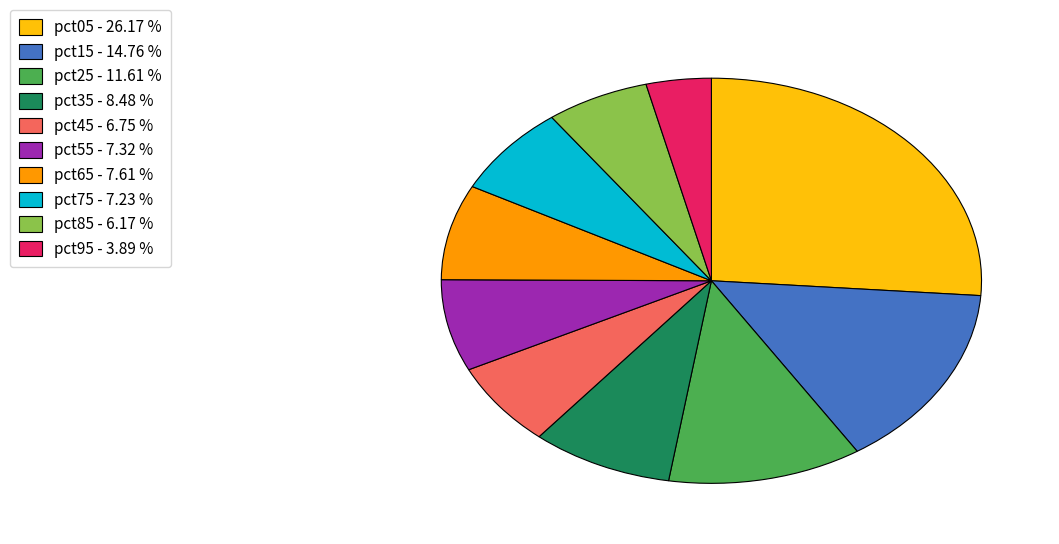

What is the ratio of the value at pct85 to the value at pct25?

0.5